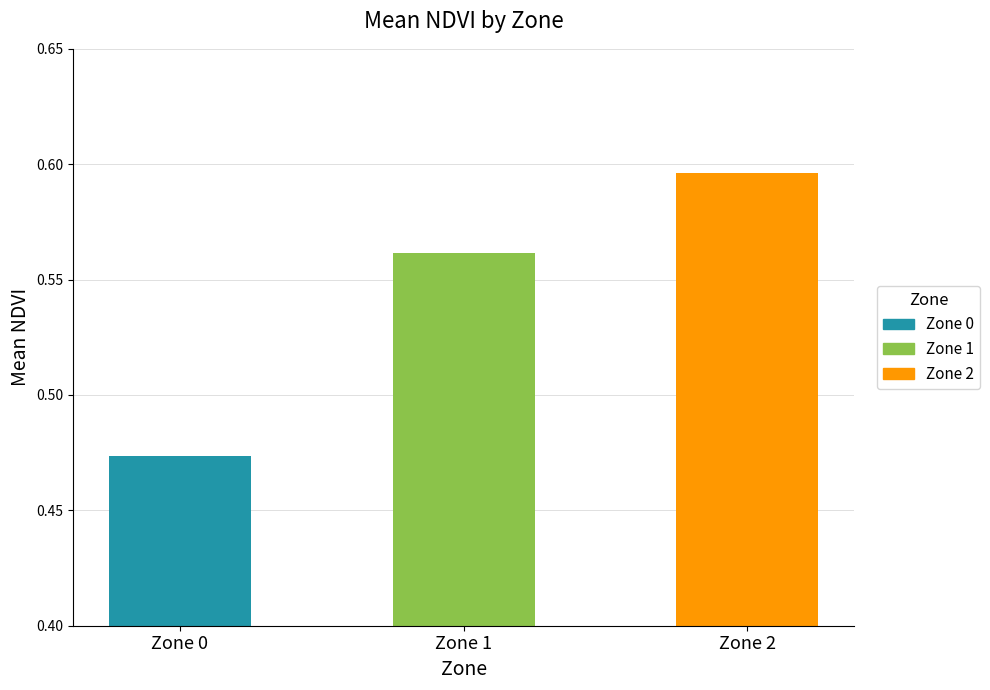

Does the chart contain stacked bars?

No